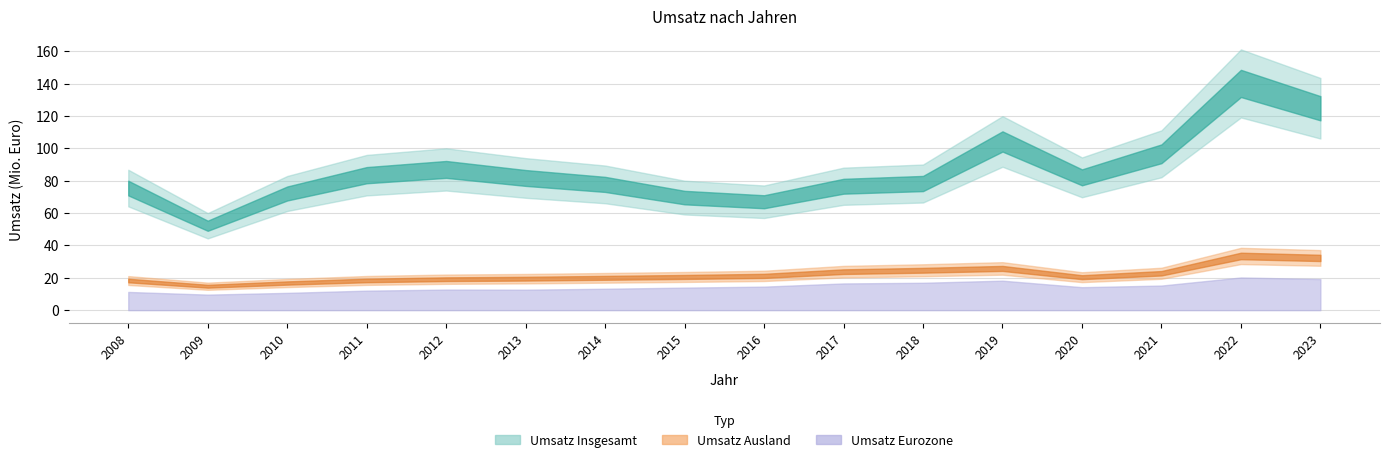

Which category has the lowest value in the Umsatz_Ausland series?

2009